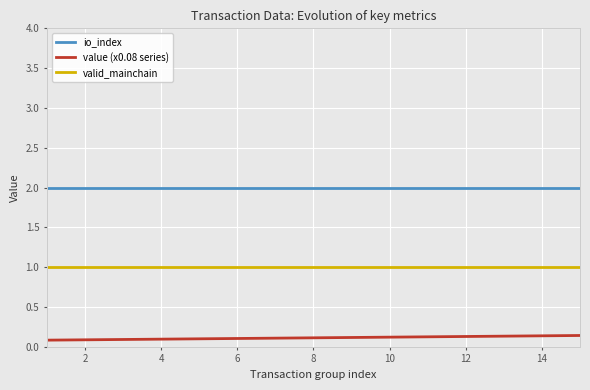

Which series has the largest total across all categories?

io_index